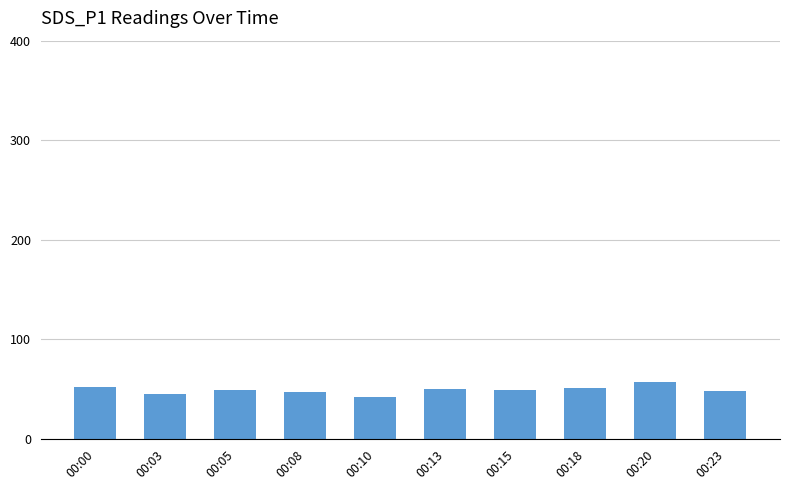

How many data points does each series have?

10